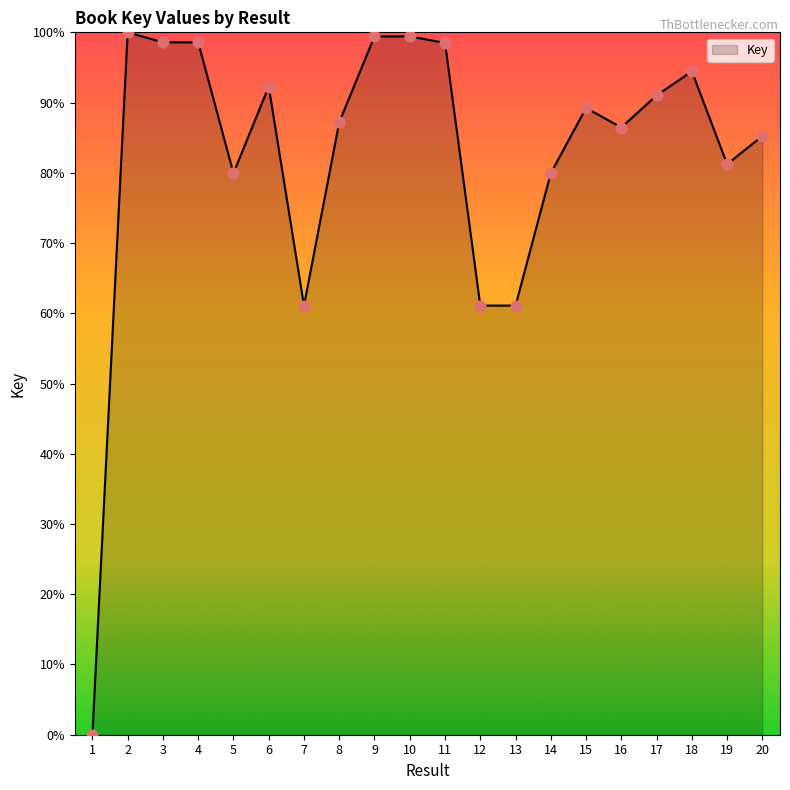

What is the ratio of the value at 3 to the value at 15?

1.1